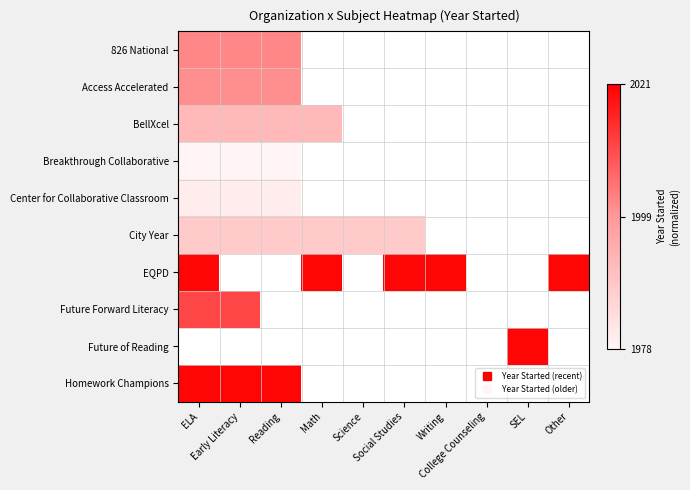

Count the number of categories in the chart.

10